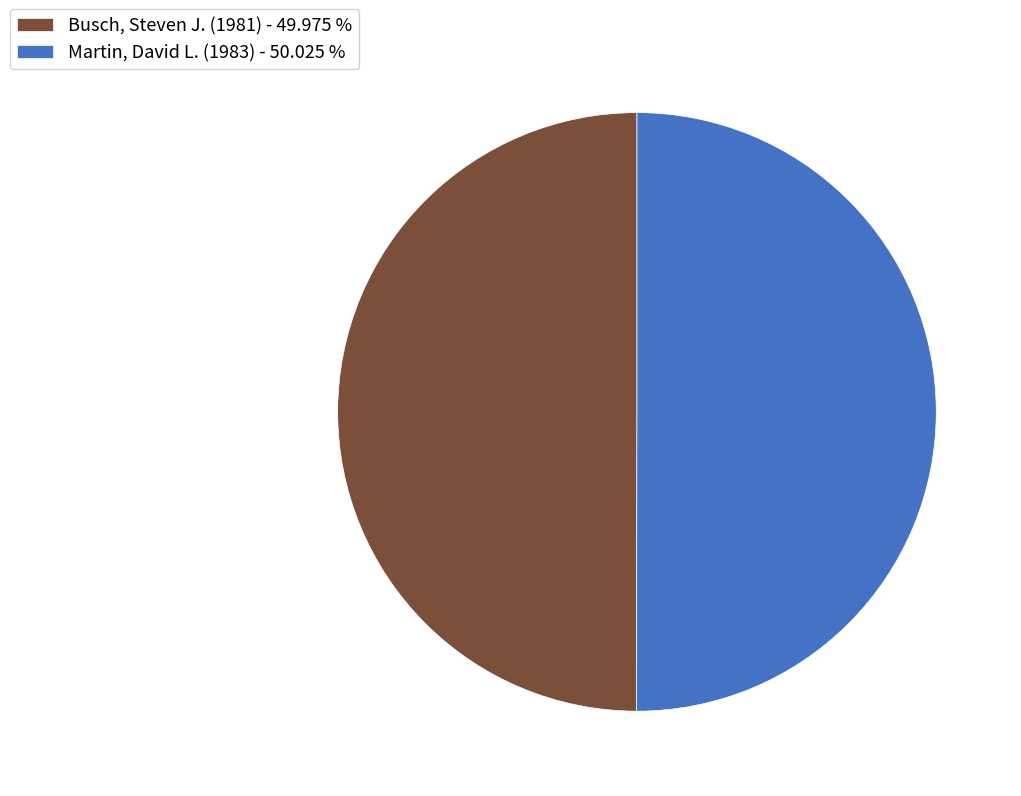

The Busch, Steven J. (1981) slice represents 55% of the pie. True or false?

False